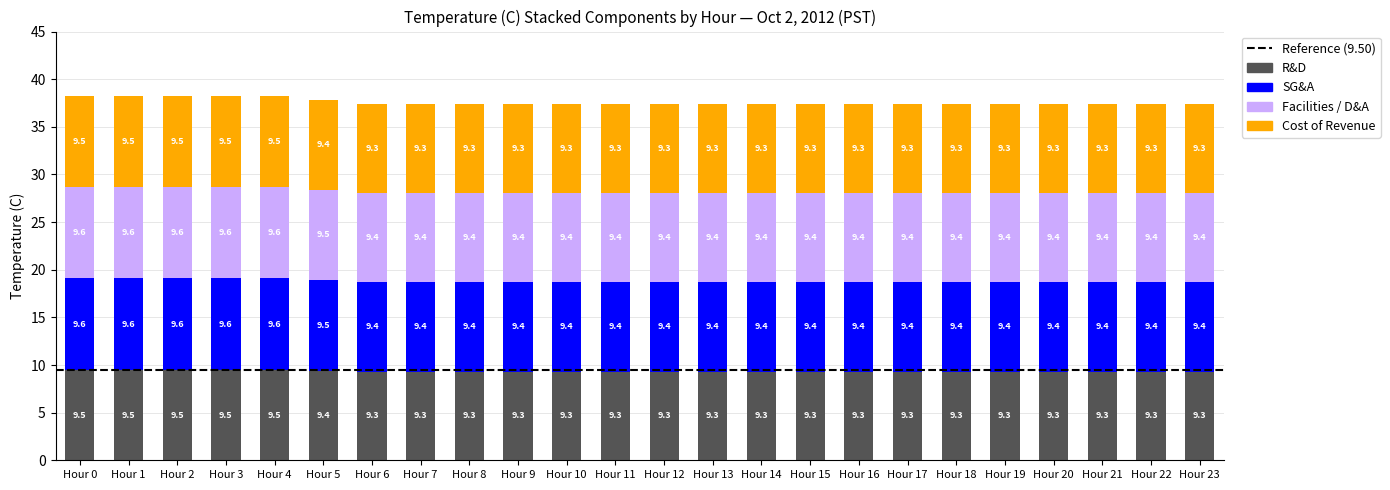

Reading left to right, list the values for the R&D series.

Hour 0=9.5	Hour 1=9.5	Hour 2=9.5	Hour 3=9.5	Hour 4=9.5	Hour 5=9.4	Hour 6=9.3	Hour 7=9.3	Hour 8=9.3	Hour 9=9.3	Hour 10=9.3	Hour 11=9.3	Hour 12=9.3	Hour 13=9.3	Hour 14=9.3	Hour 15=9.3	Hour 16=9.3	Hour 17=9.3	Hour 18=9.3	Hour 19=9.3	Hour 20=9.3	Hour 21=9.3	Hour 22=9.3	Hour 23=9.3